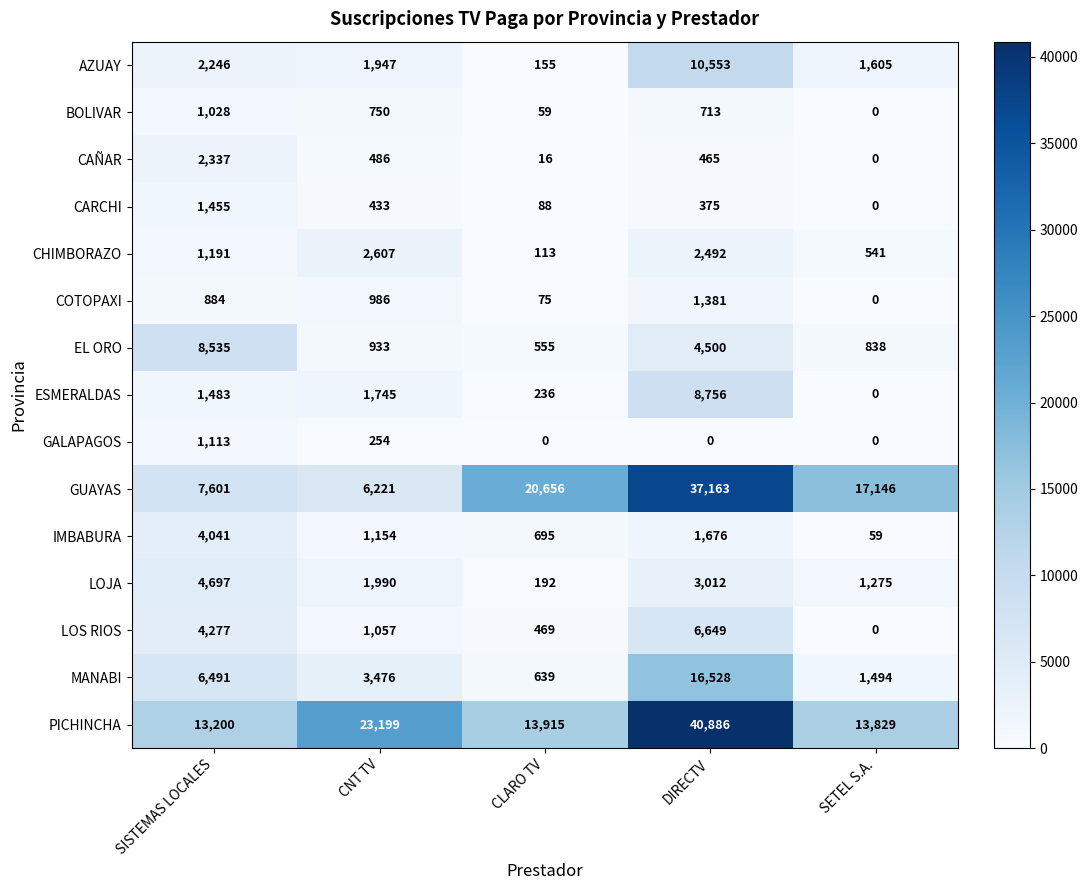

What is the spread (max minus min) of values at CNT TV?

22945